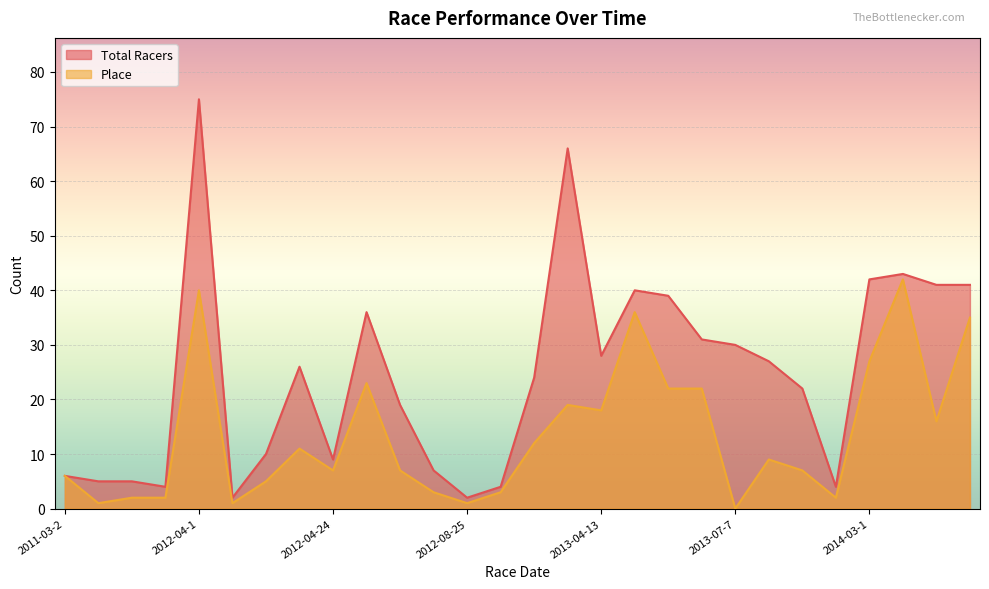

Which category has the highest value across all series?

2012-04-1